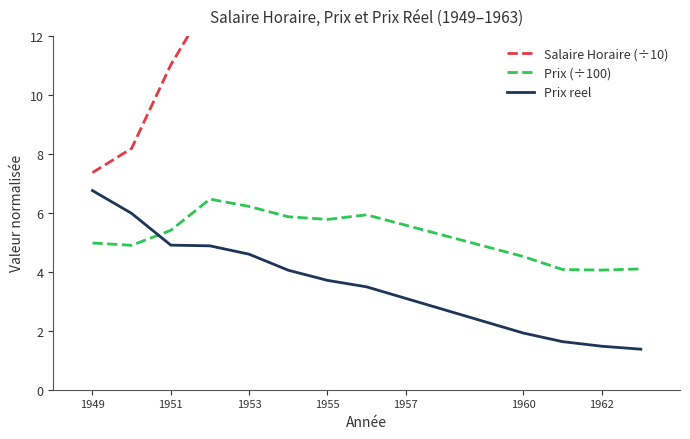

What is the minimum value for Prix reel?

1.4